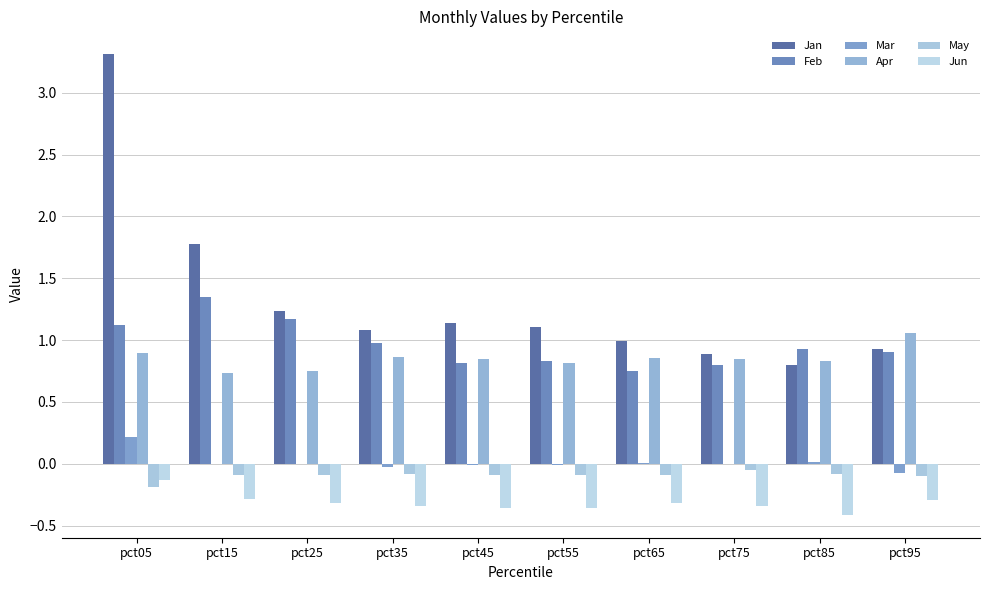

What are all the series names shown in the legend?

Jan, Feb, Mar, Apr, May, Jun